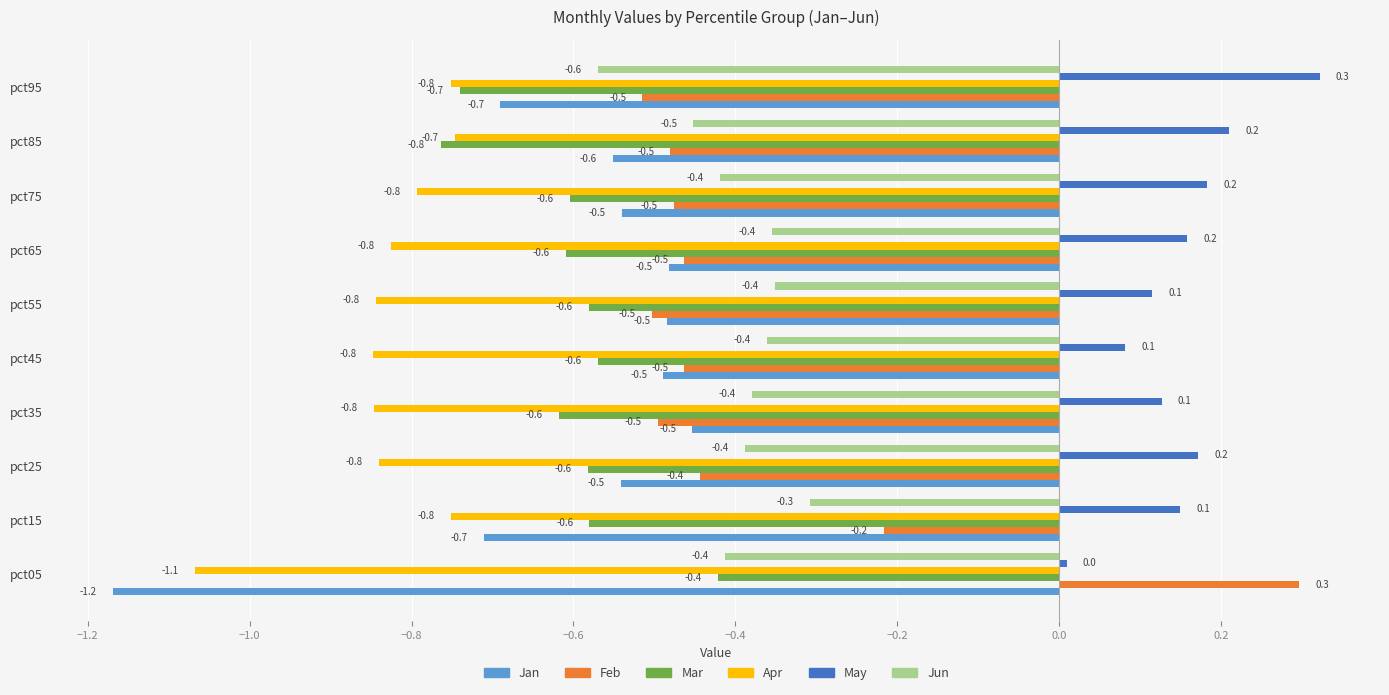

What is the difference between the maximum and minimum values in the Jun series?

0.3